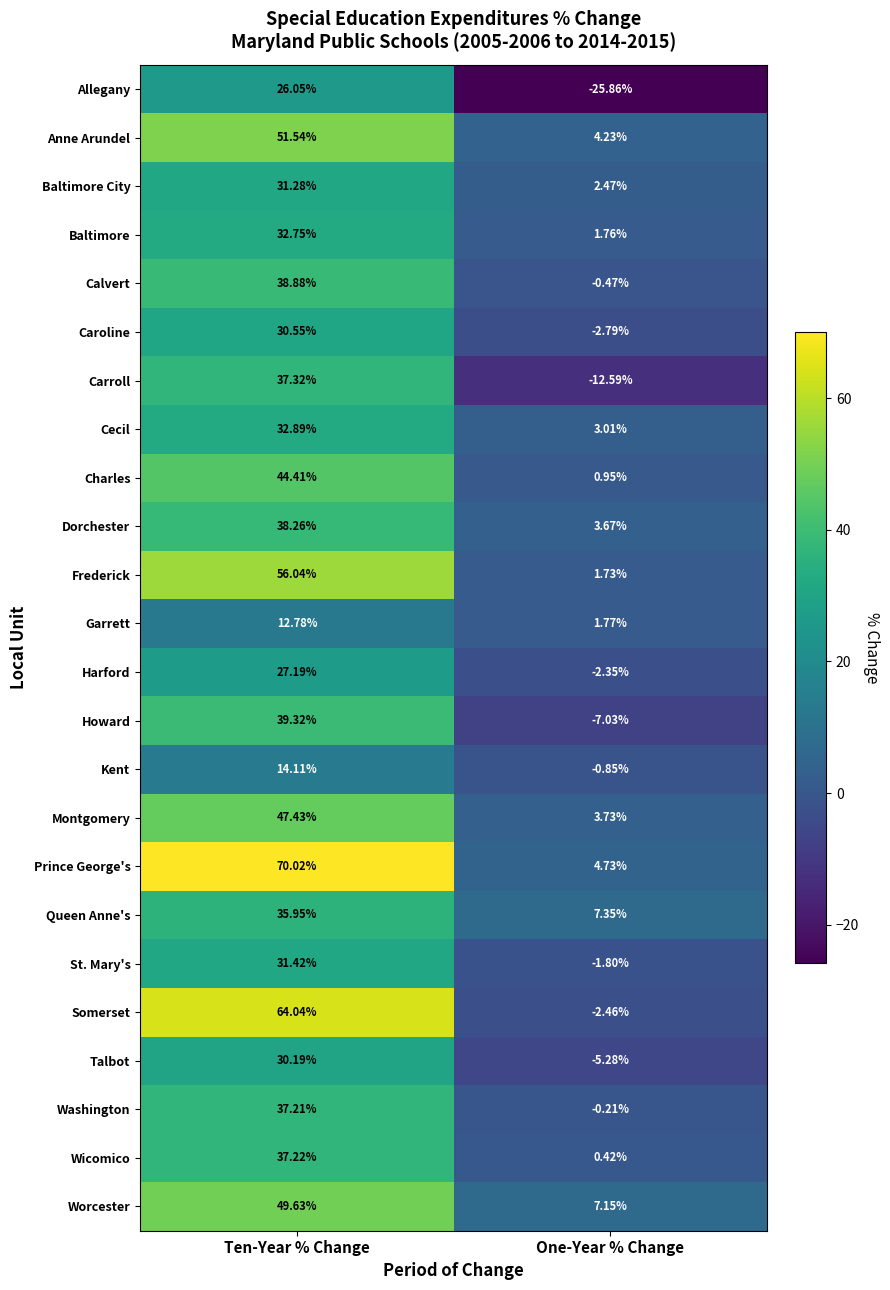

Which series changed the most between Ten-Year % Change and One-Year % Change?

Somerset